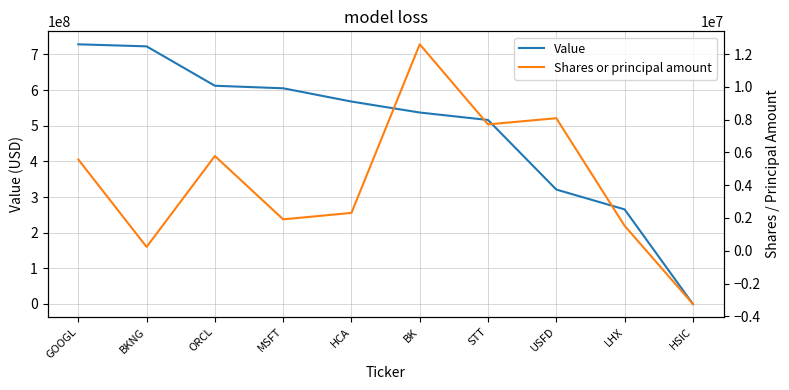

Which has a higher value, ORCL or HCA?

ORCL